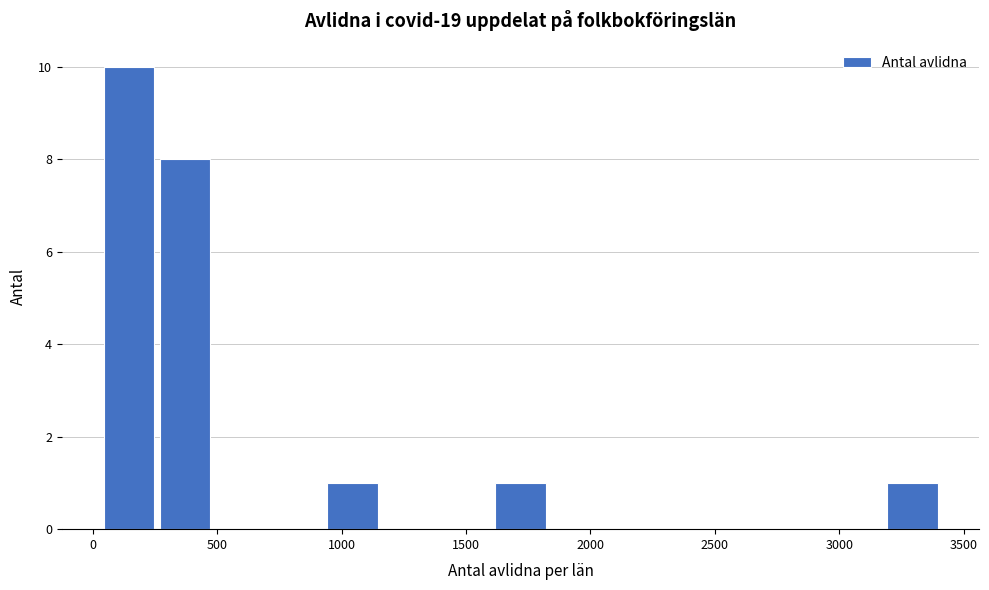

Reading left to right, list every bar in this chart as the range it spans on the x-axis followed by its height. Neither the bar edges nor the heights are printed on the chart, so give them approximately, as read against the axes.

50 to 250: 10
250 to 500: 8
500 to 700: 0
700 to 950: 0
950 to 1150: 1
1150 to 1400: 0
1400 to 1600: 0
1600 to 1850: 1
1850 to 2050: 0
2050 to 2300: 0
2300 to 2500: 0
2500 to 2750: 0
2750 to 2950: 0
2950 to 3200: 0
3200 to 3400: 1